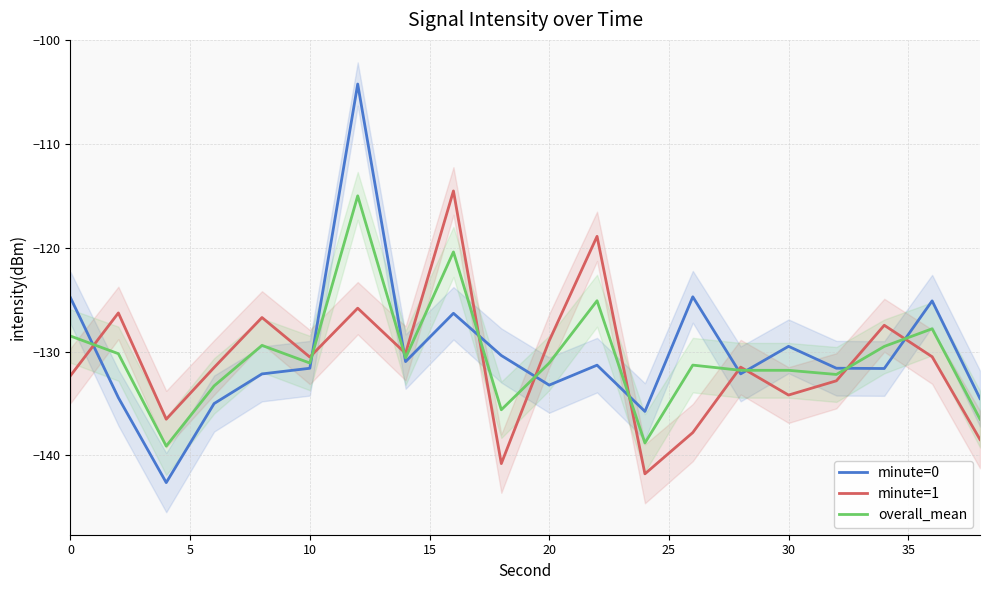

The value of minute=0 at 20 is -90.3. True or false?

False